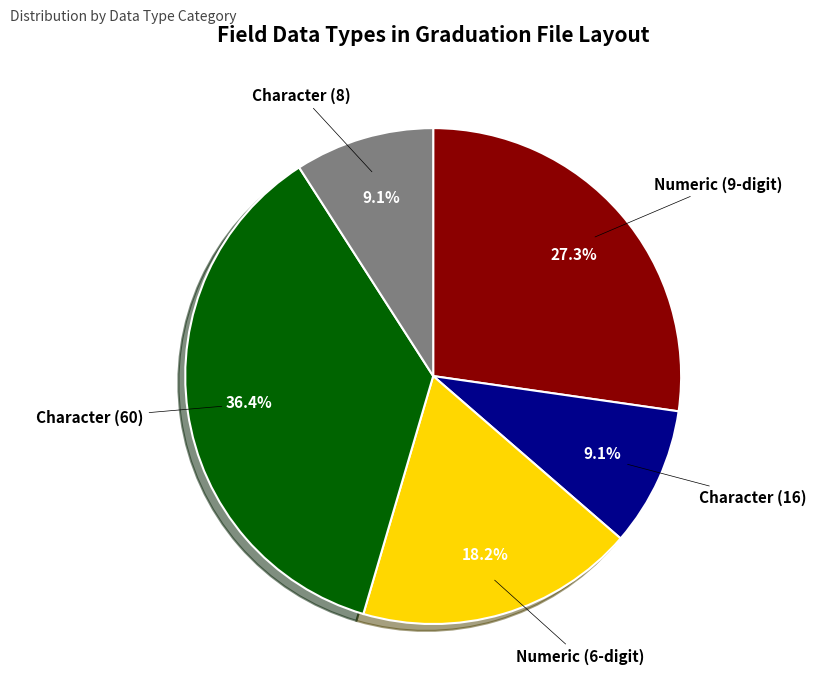

Count the number of slices in the pie.

5